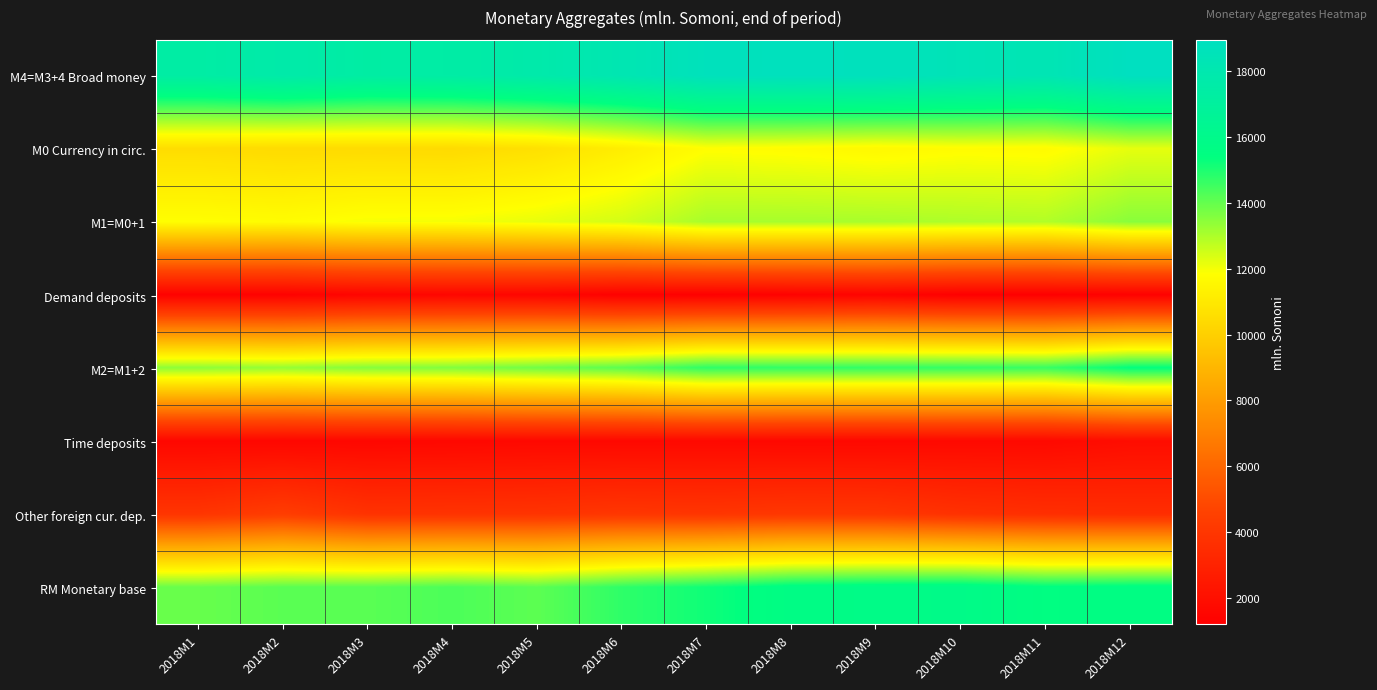

What is the spread (max minus min) of values at 2018M9?

17321.9